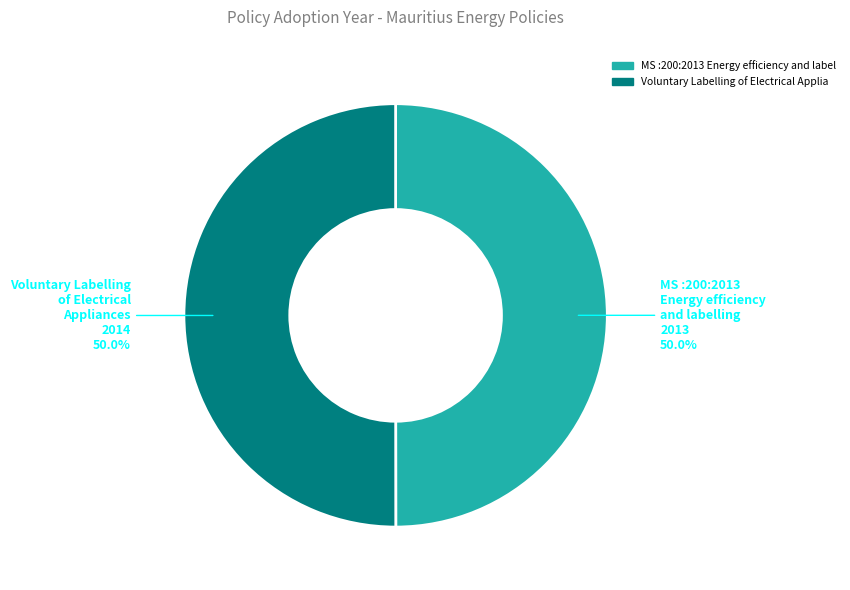

To the nearest percent, what portion does MS :200:2013 Energy efficiency and labelling represent?

50%